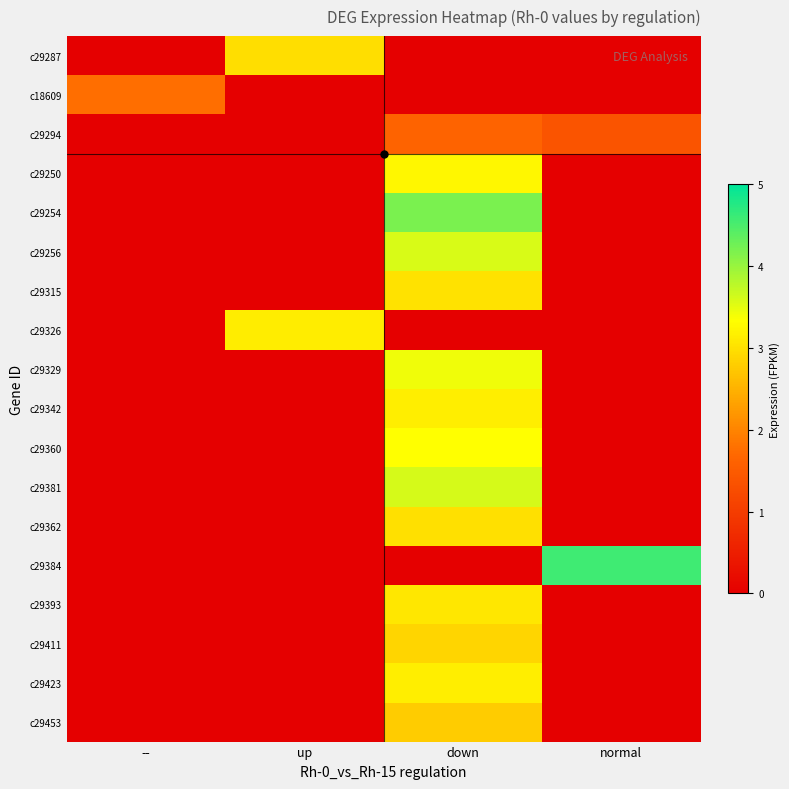

Reading left to right, transcribe all the data shown in this chart.

c29287: --=0.0	up=3.0	down=0.0	normal=0.0
c18609: --=1.8	up=0.0	down=0.0	normal=0.0
c29294: --=0.0	up=0.0	down=1.6	normal=1.4
c29250: --=0.0	up=0.0	down=3.2	normal=0.0
c29254: --=0.0	up=0.0	down=4.2	normal=0.0
c29256: --=0.0	up=0.0	down=3.6	normal=0.0
c29315: --=0.0	up=0.0	down=3.0	normal=0.0
c29326: --=0.0	up=3.1	down=0.0	normal=0.0
c29329: --=0.0	up=0.0	down=3.4	normal=0.0
c29342: --=0.0	up=0.0	down=3.2	normal=0.0
c29360: --=0.0	up=0.0	down=3.3	normal=0.0
c29381: --=0.0	up=0.0	down=3.6	normal=0.0
c29362: --=0.0	up=0.0	down=3.0	normal=0.0
c29384: --=0.0	up=0.0	down=0.0	normal=4.6
c29393: --=0.0	up=0.0	down=3.1	normal=0.0
c29411: --=0.0	up=0.0	down=2.9	normal=0.0
c29423: --=0.0	up=0.0	down=3.1	normal=0.0
c29453: --=0.0	up=0.0	down=2.8	normal=0.0